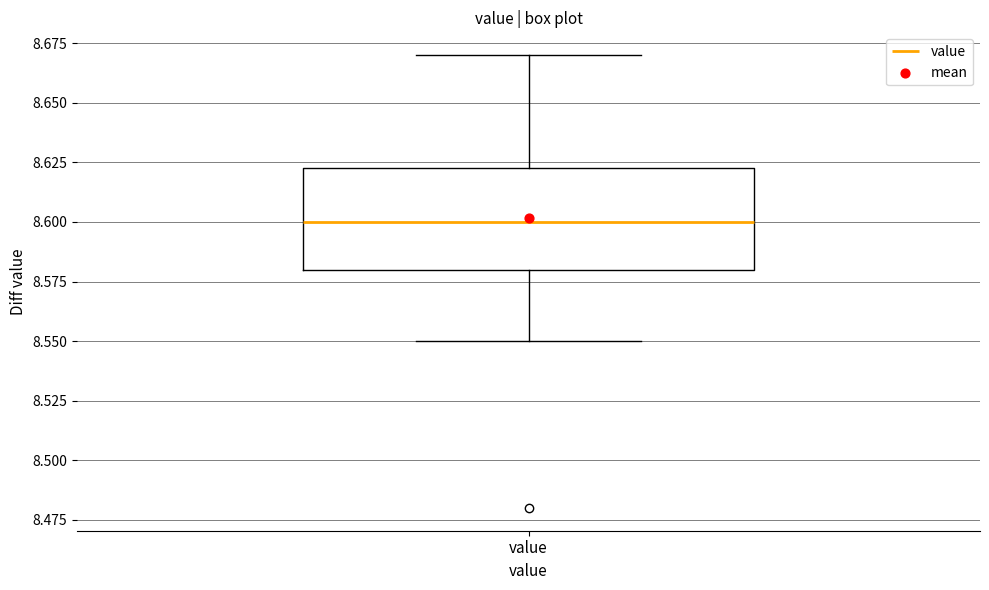

Read this box plot against the y-axis: the position of the median line, the range covered by the box, and the ends of both whiskers. The values are not printed on the chart, so give them approximately, as read against the axis.

median 8.600, box 8.580 to 8.625, whiskers 8.550 to 8.670